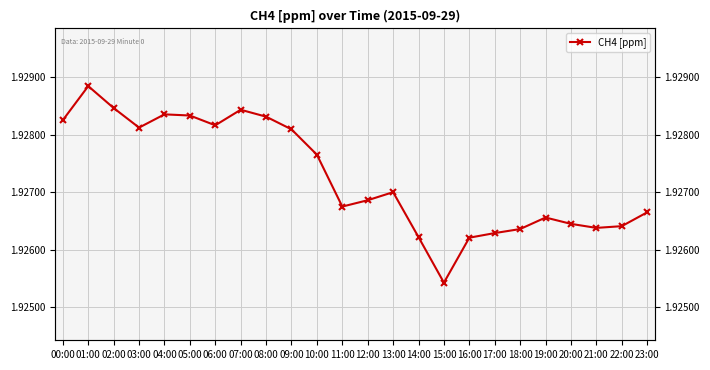

How many categories are shown in the chart?

24